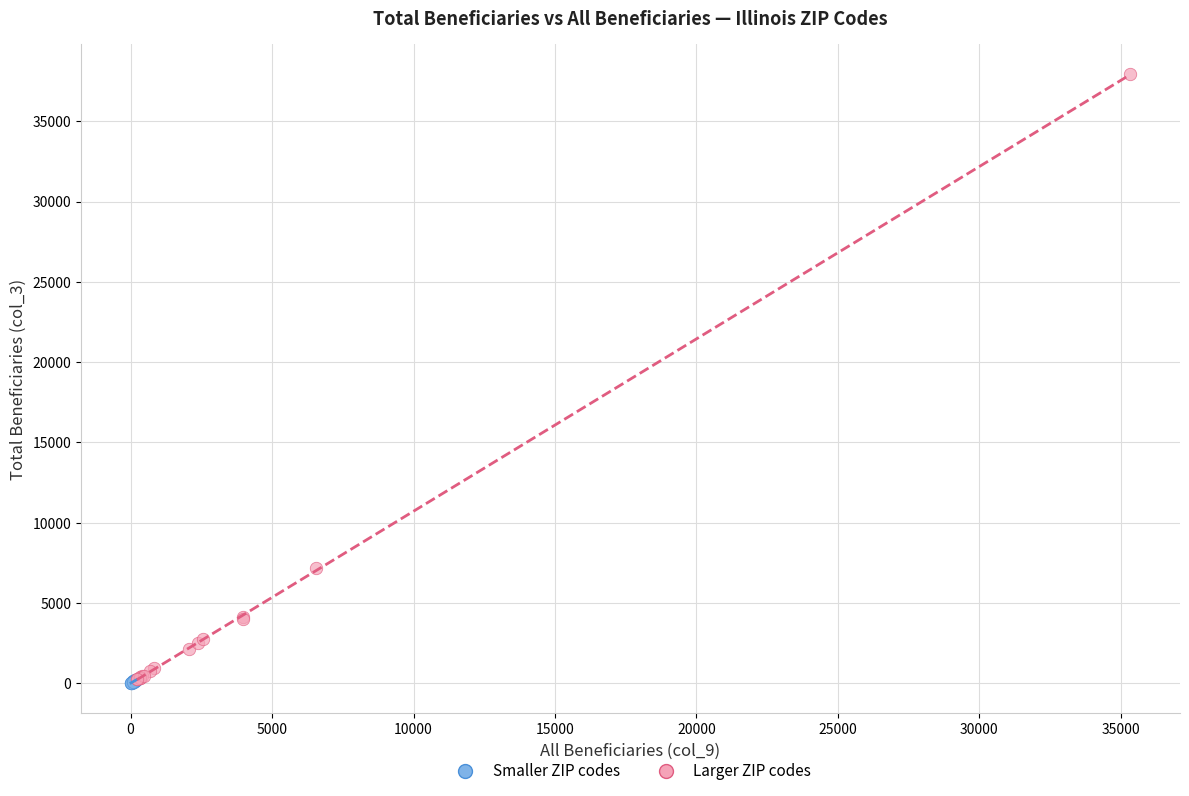

Which series has the largest Y range (max minus min)?

Larger ZIP codes